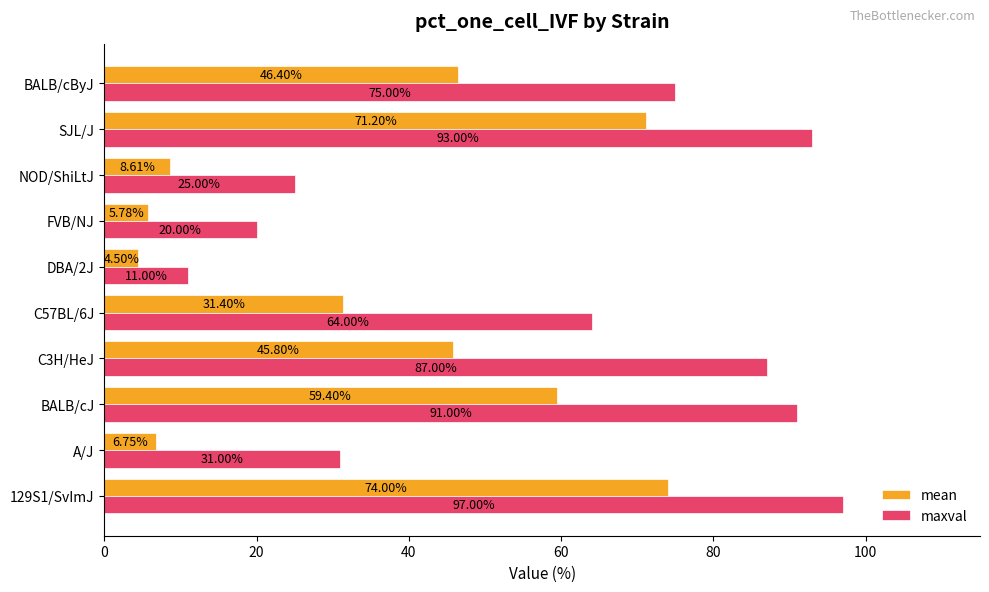

Rank the categories by maxval value from highest to lowest.

129S1/SvImJ, SJL/J, BALB/cJ, C3H/HeJ, BALB/cByJ, C57BL/6J, A/J, NOD/ShiLtJ, FVB/NJ, DBA/2J